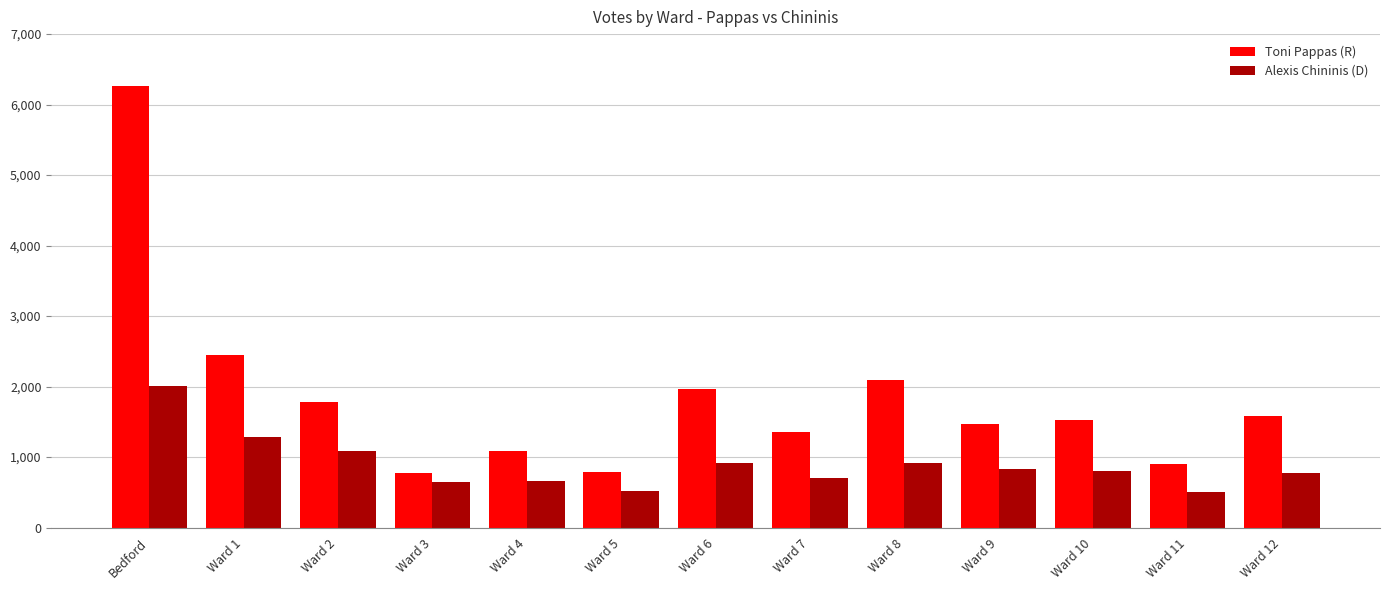

How many bars are there in total?

26